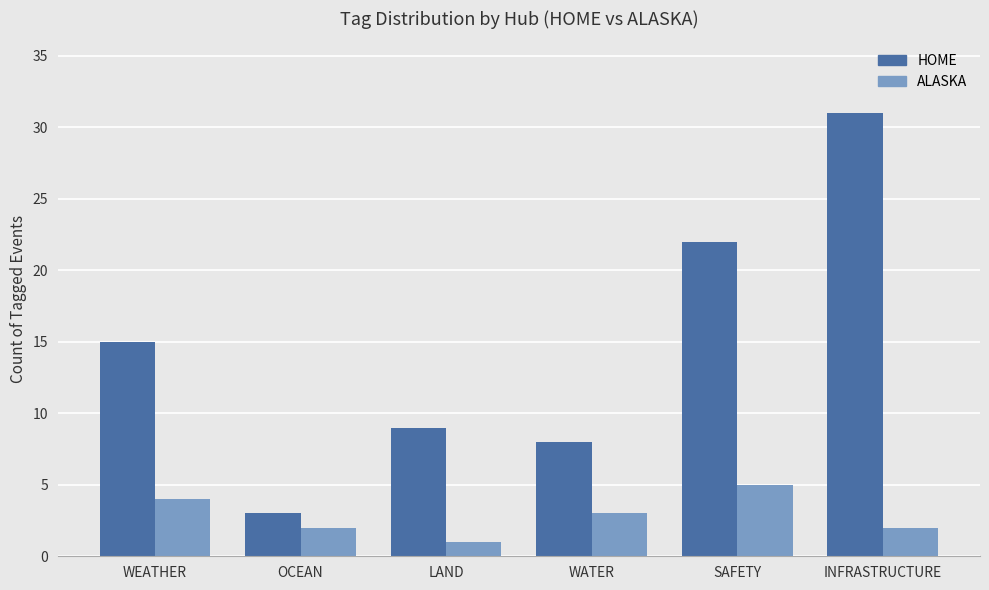

What position from the left is OCEAN?

2